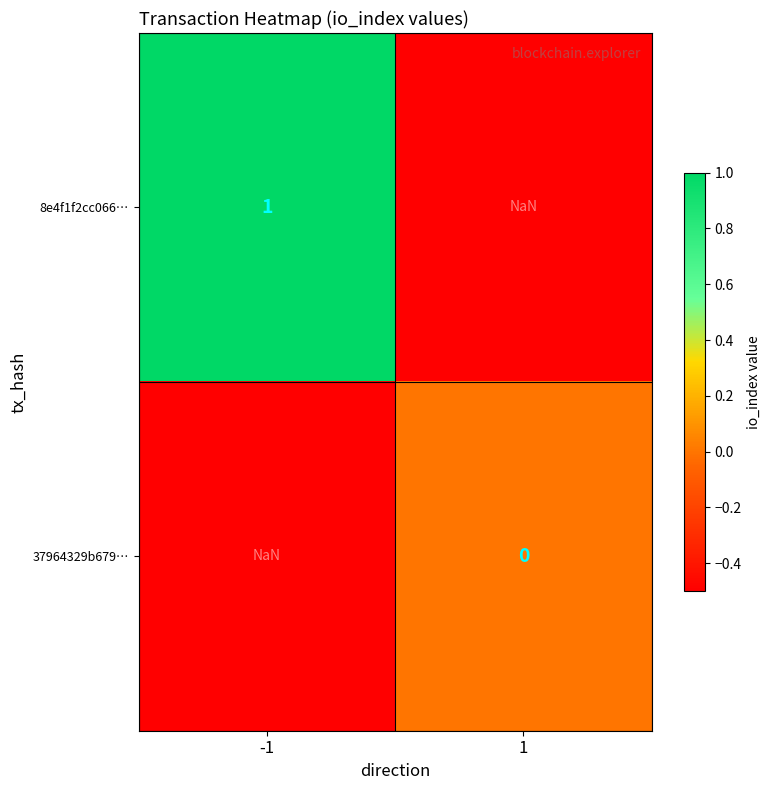

Is the value of 8e4f1f2cc066… at 1 greater than the value of 37964329b679… at -1?

No